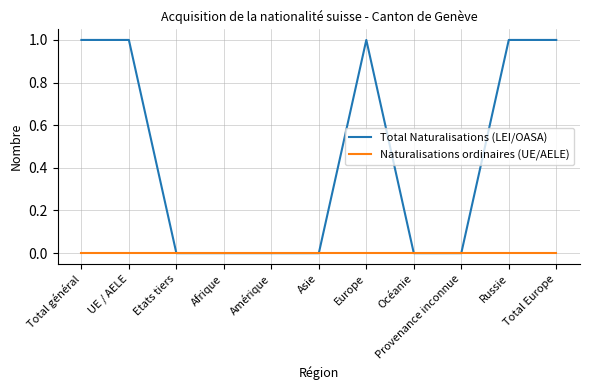

What are all the series names shown in the legend?

Total Naturalisations (LEI/OASA), Naturalisations ordinaires (UE/AELE)